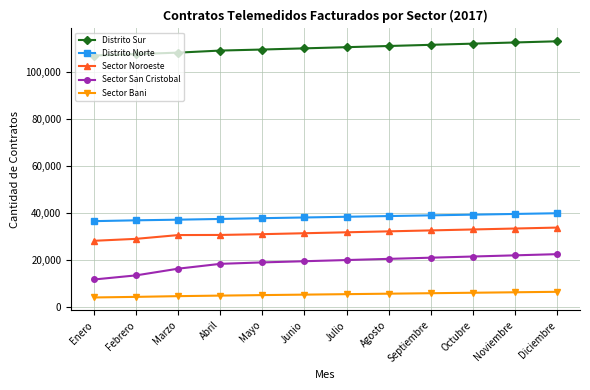

What position from the left is Junio?

6